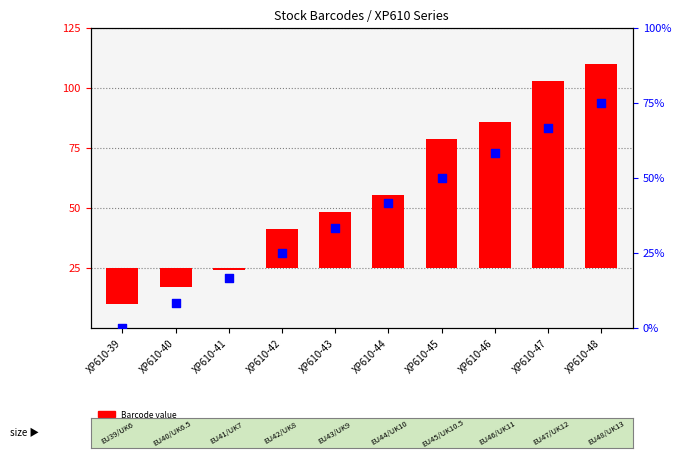

Which series contains the lowest Y value?

Barcode value